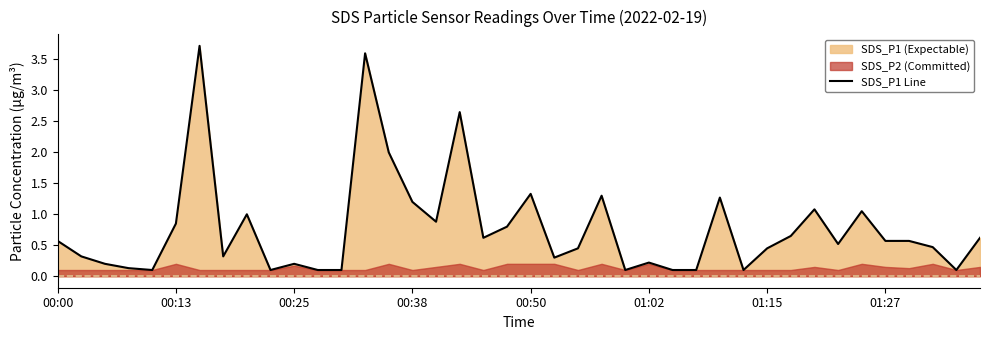

True or false: SDS_P1 Line has a value of 1.2 at 00:38.

True